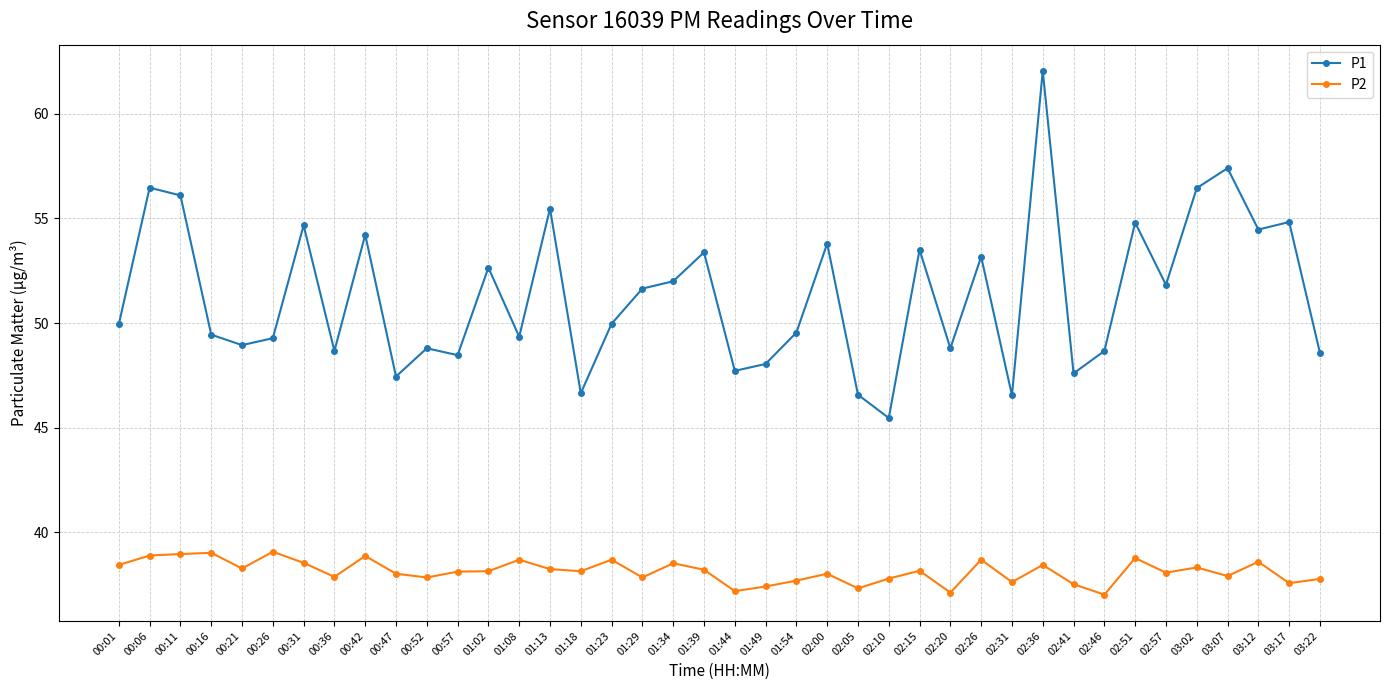

True or false: P1 has more than 1 interior local peaks.

True